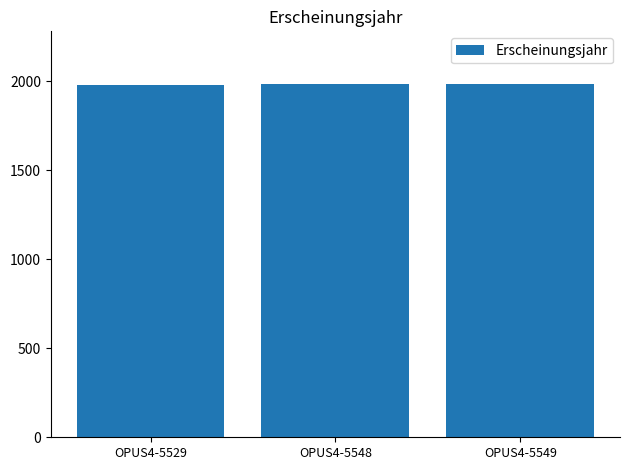

What is the value of the 3rd bar from the left?

1982